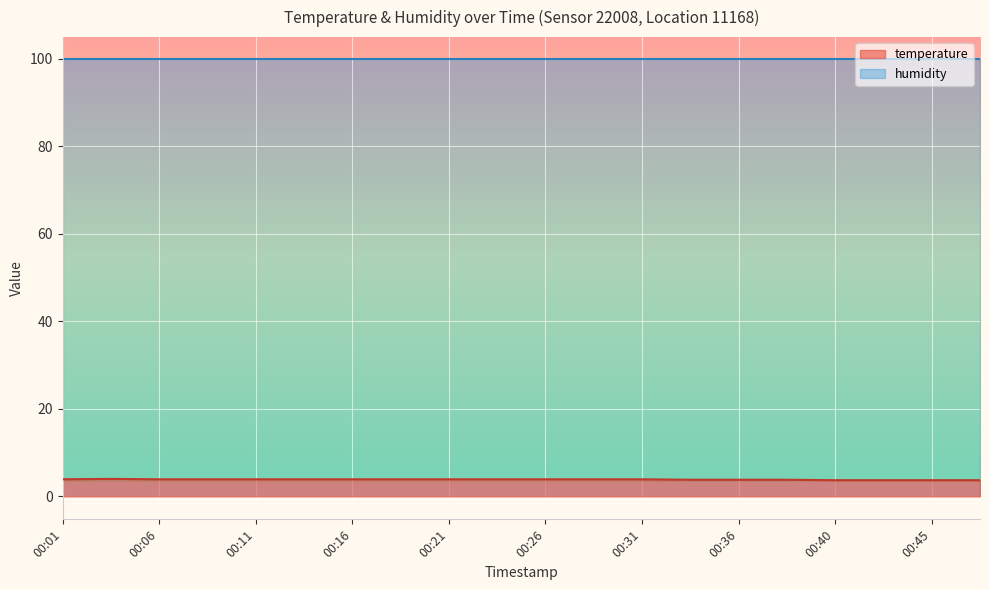

Count the values in the range 3 to 4.

20